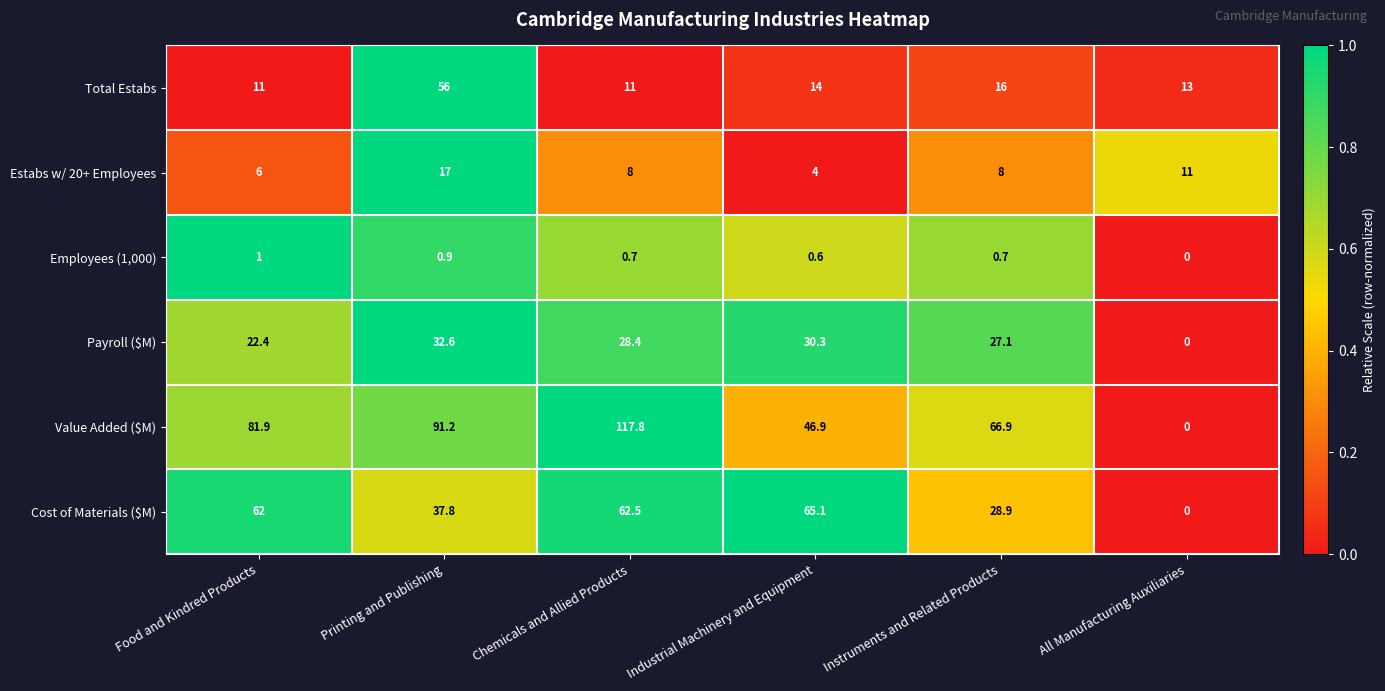

How many distinct data groups are displayed?

6